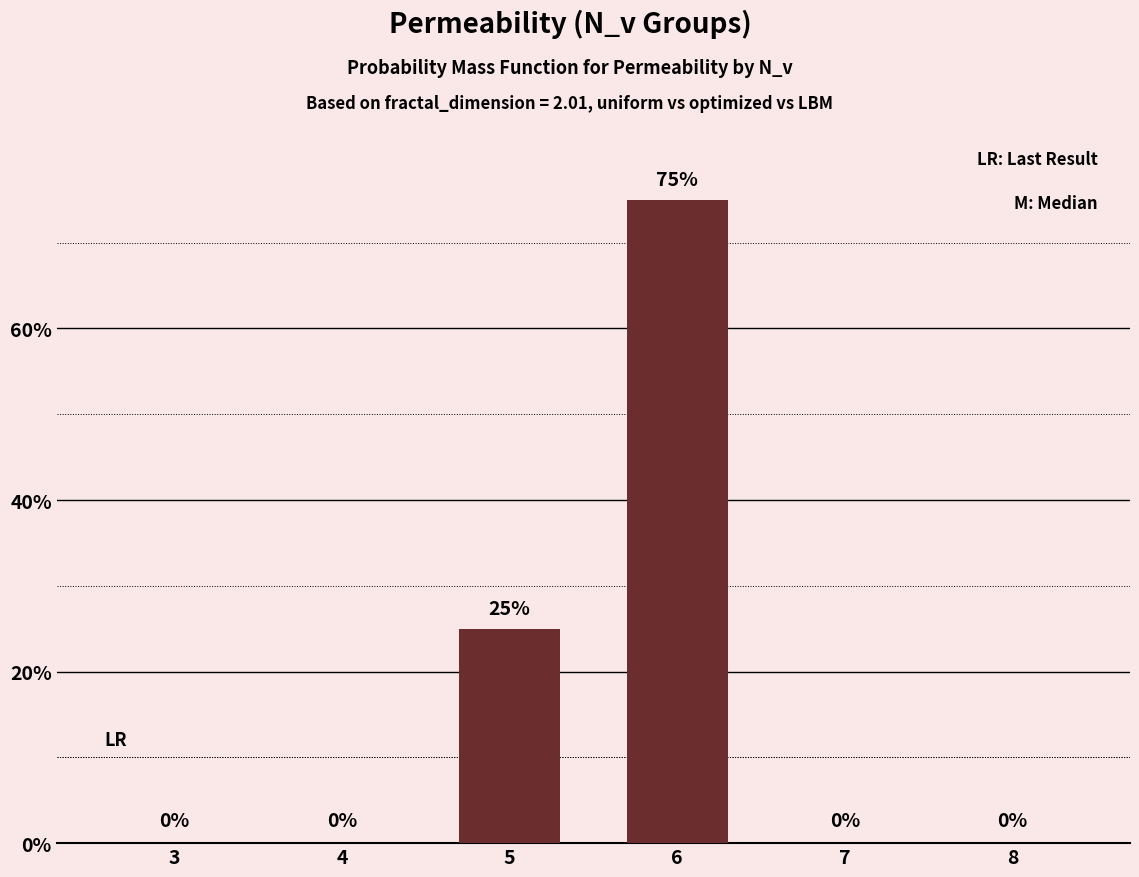

What is the average value?

17